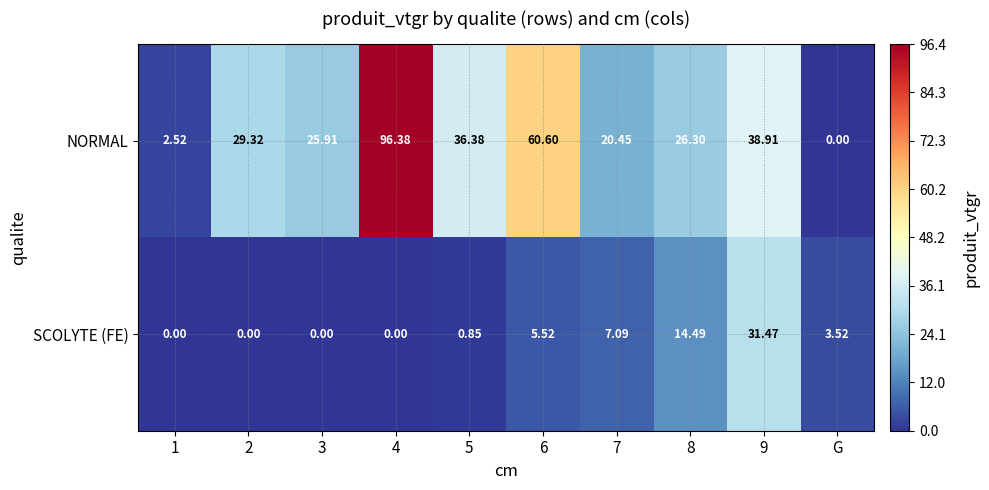

Which series has the largest range (max minus min)?

NORMAL